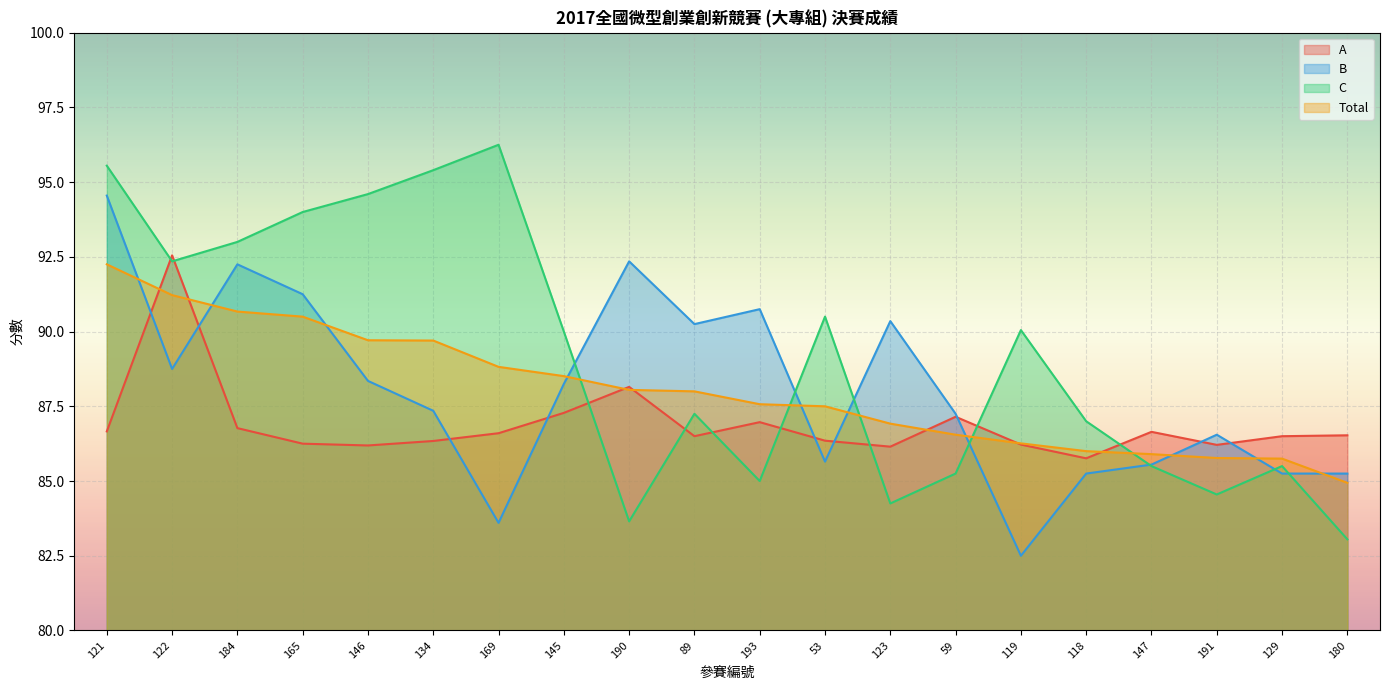

At how many categories does at least one series exceed 92?

8